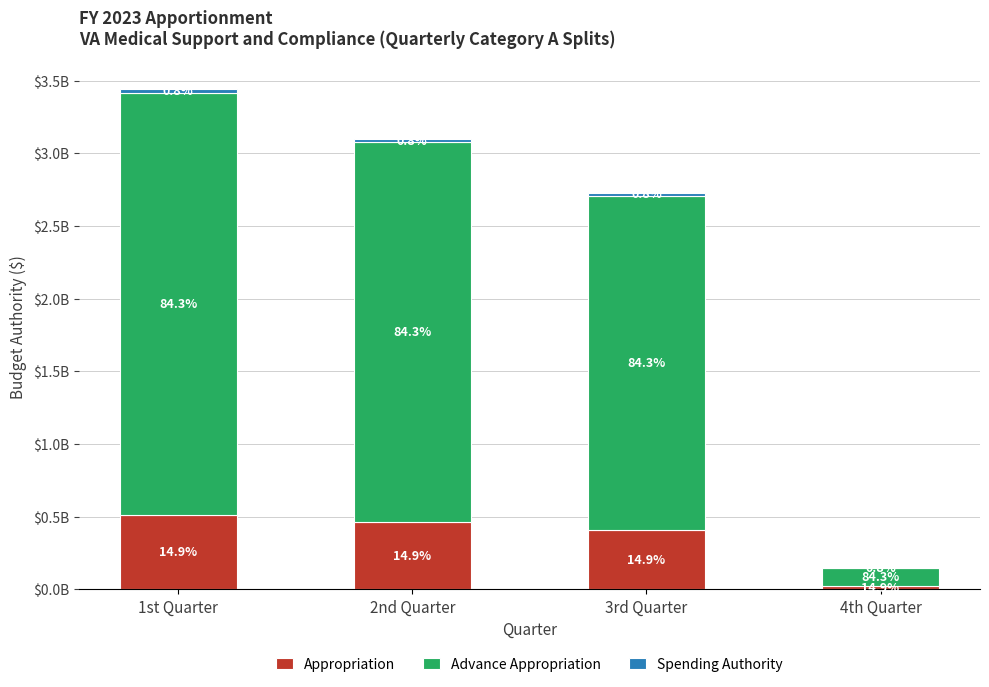

The value of Spending Authority at 3rd Quarter is 21694674.2. True or false?

True